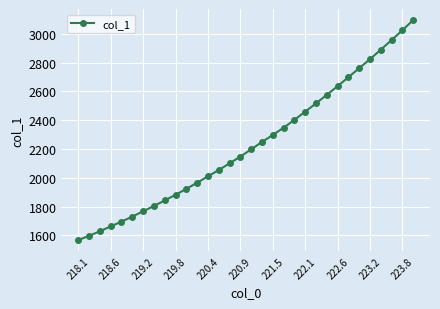

What is the average value?

2228.9